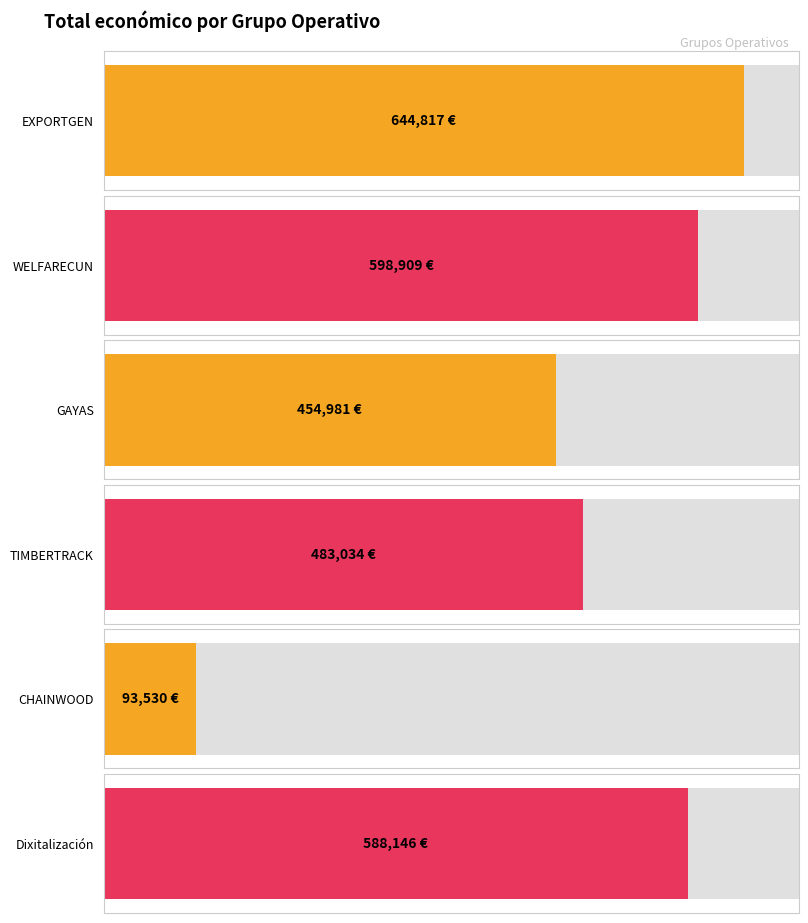

Approximately how many times larger is the value at GAYAS compared to Dixitalización?

0.8